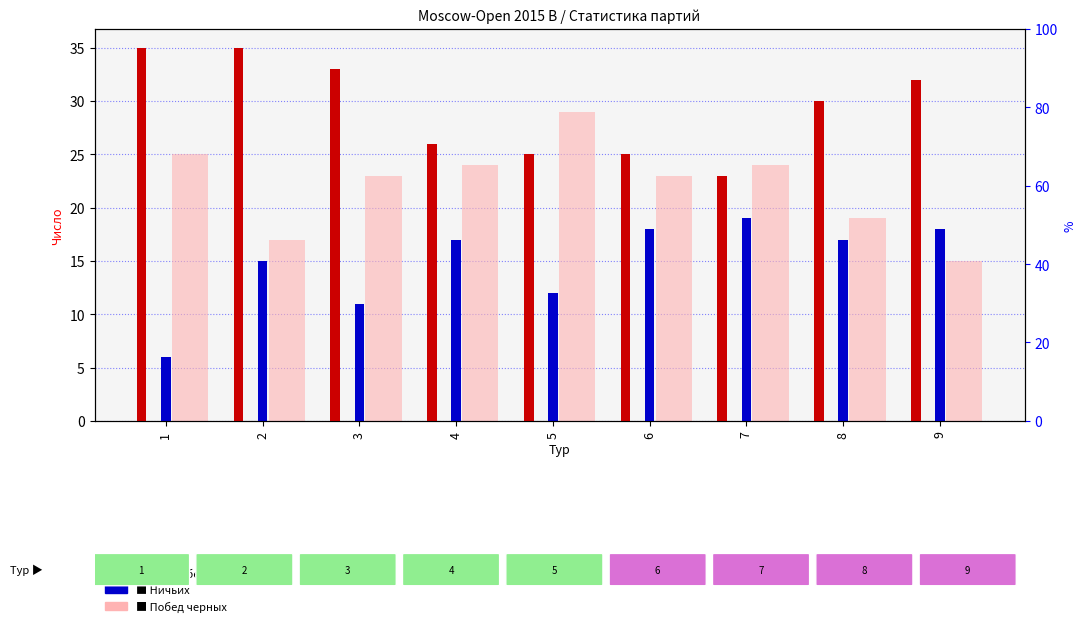

Count the number of data series in this chart.

3